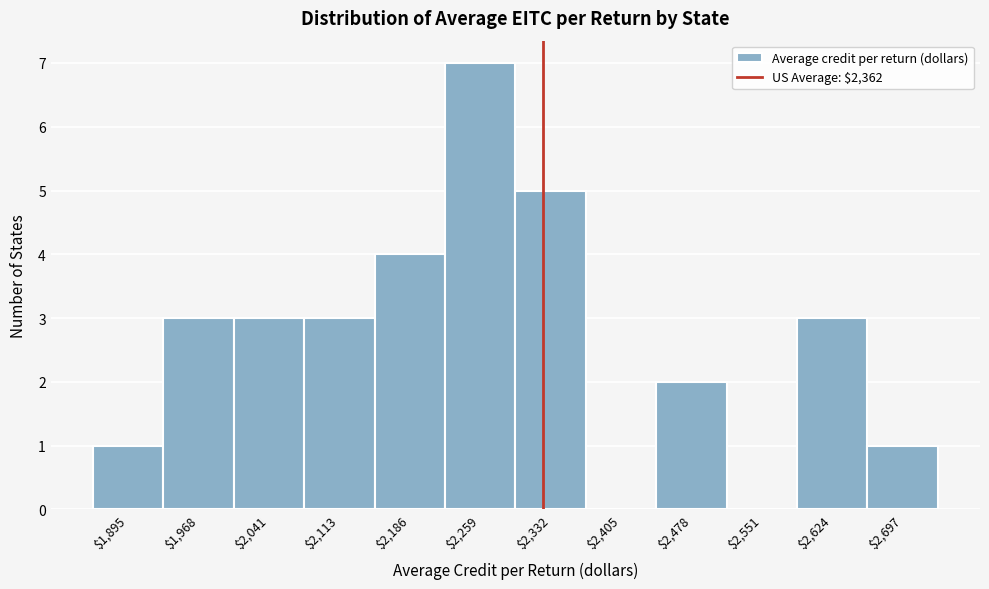

Is it true that the value at $2,259 is 7?

True